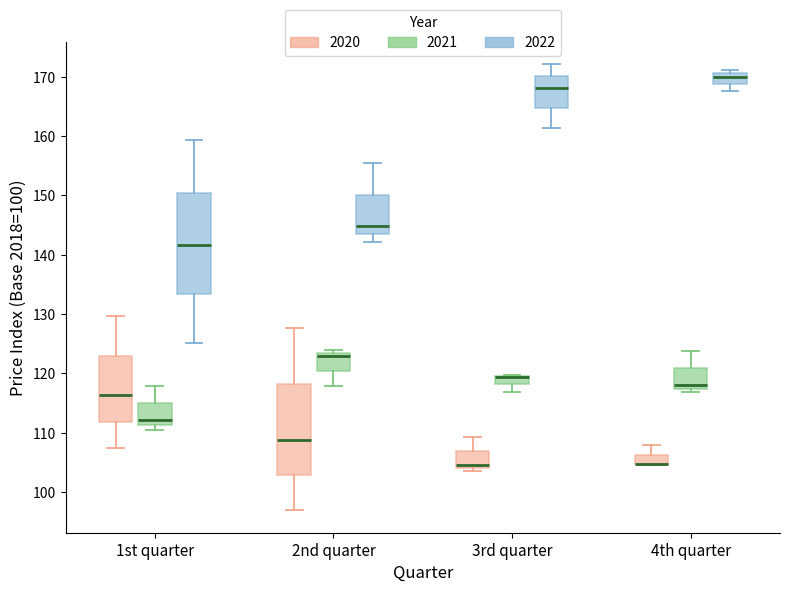

Which box is the tallest, from its lower edge to its upper edge?

1st quarter (2022)